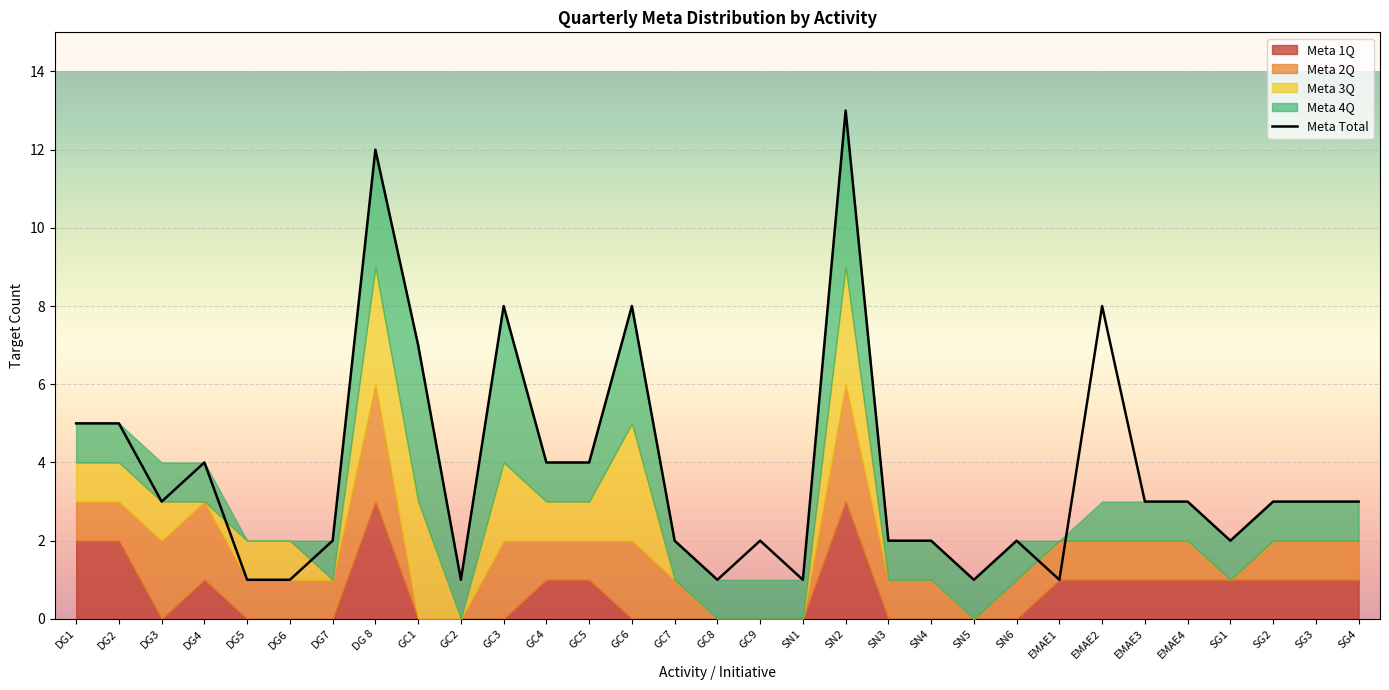

The value at EMAE1 is 1. True or false?

True